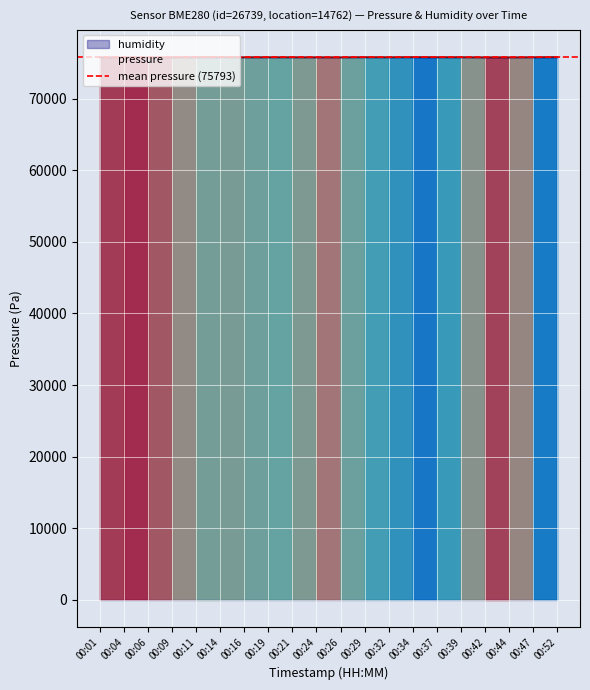

What is the sum of the values at 00:37 and 00:04?

151576.7